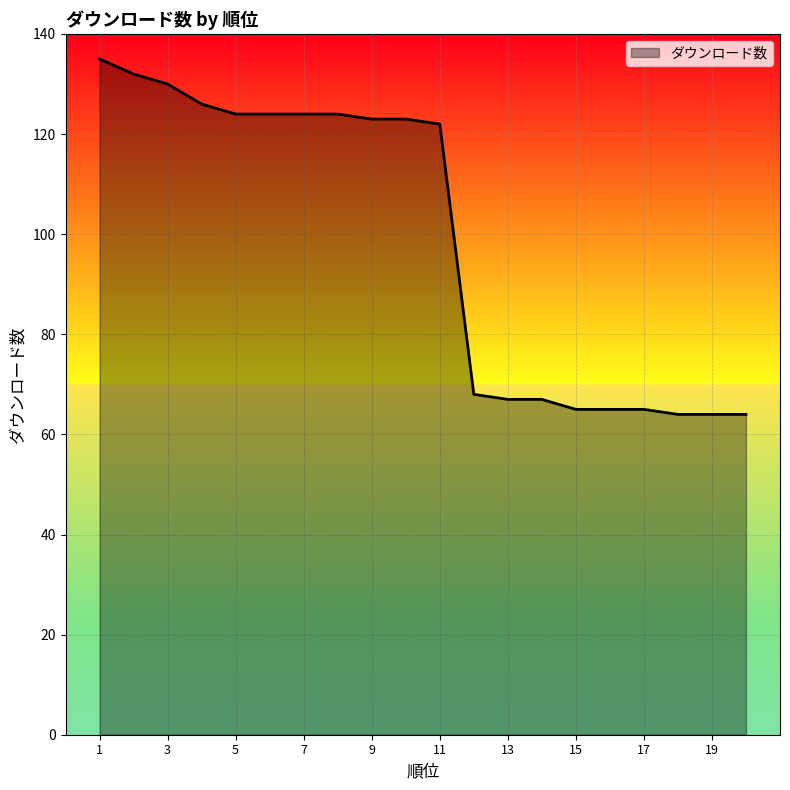

What is the maximum value shown in the chart?

135